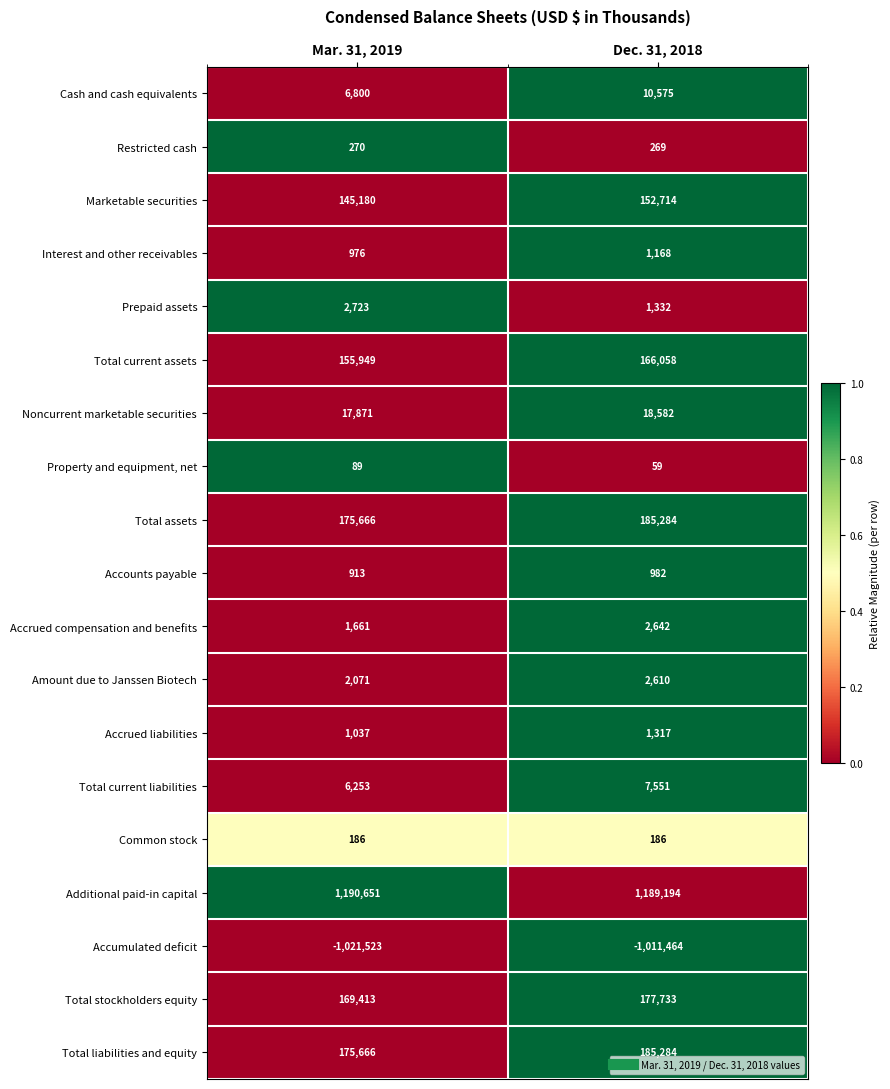

The value of Prepaid assets at Mar. 31, 2019 is 4771. True or false?

False